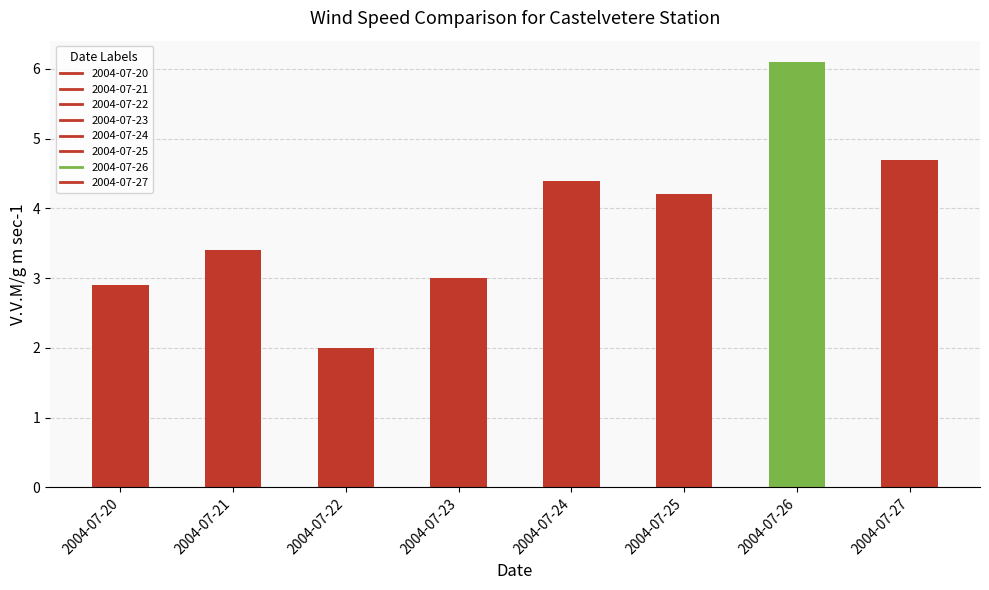

The chart shows a value of 4.4 at 2004-07-24. True or false?

True